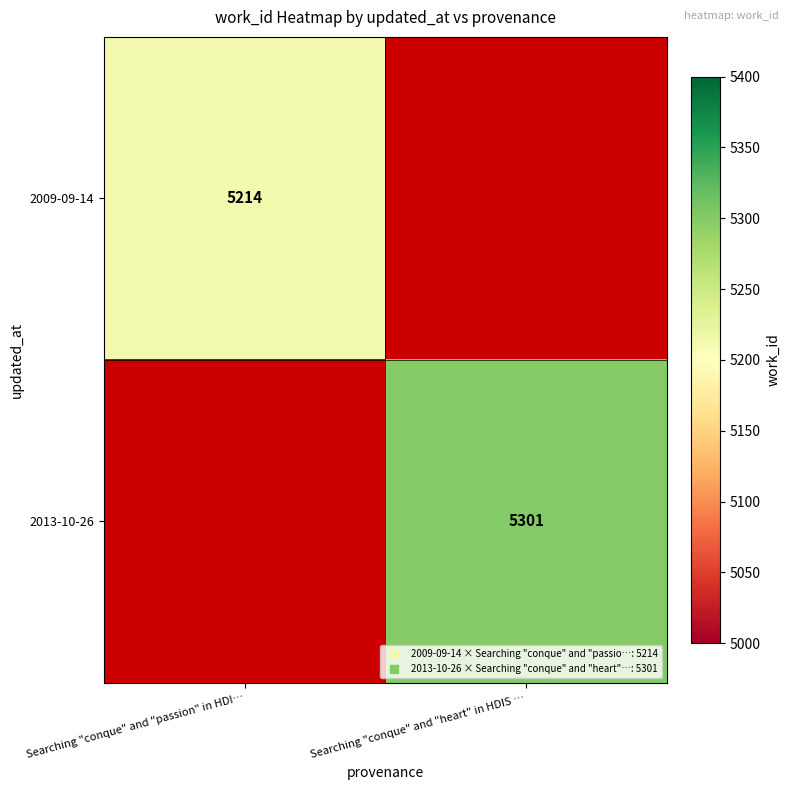

Which series has the largest range (max minus min)?

2009-09-14